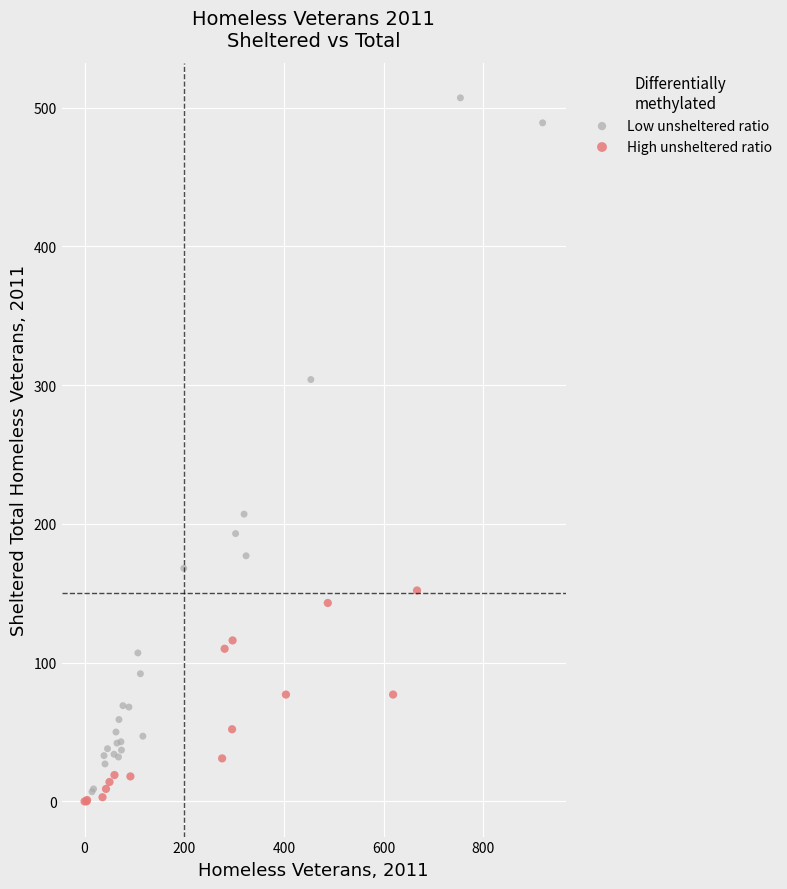

What are all the series names shown in the legend?

Low unsheltered ratio, High unsheltered ratio